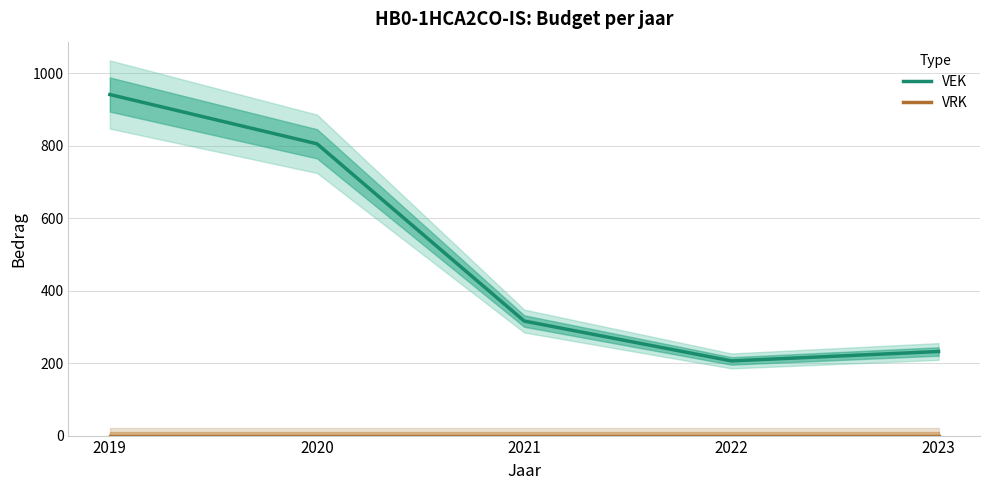

How many lines are shown in the chart?

2